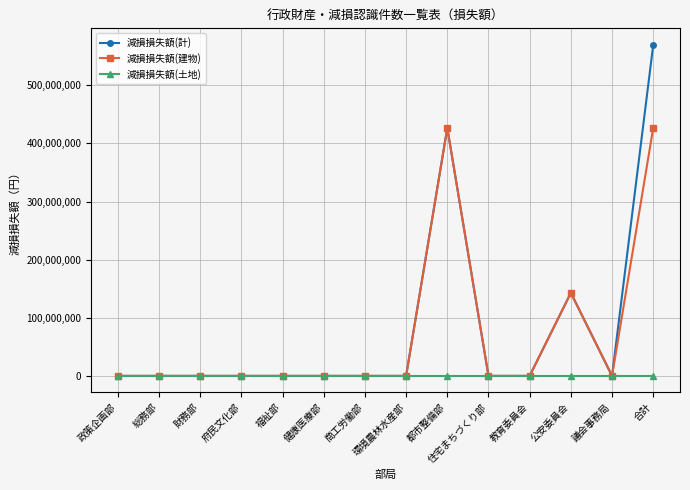

At which category does the chart reach its peak across all series?

合計